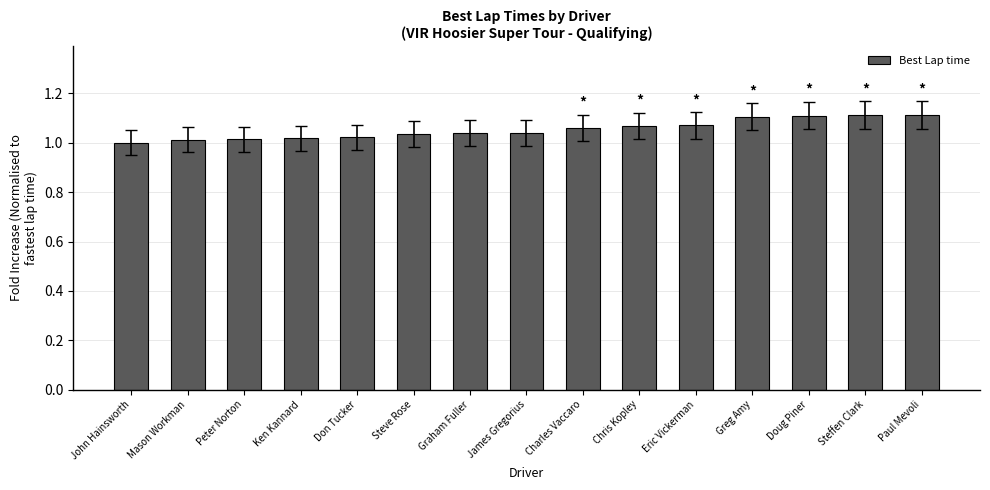

How many bars are there in total?

15